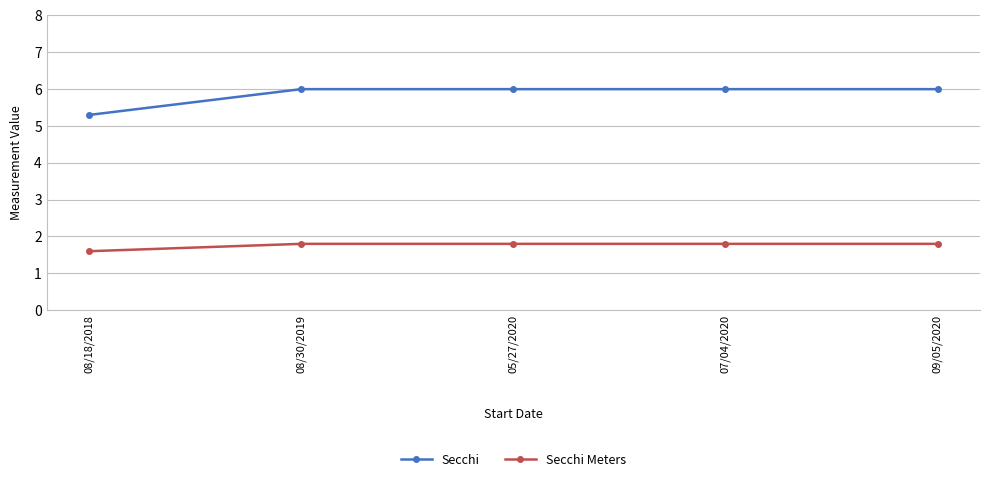

Which series has the largest total across all categories?

Secchi